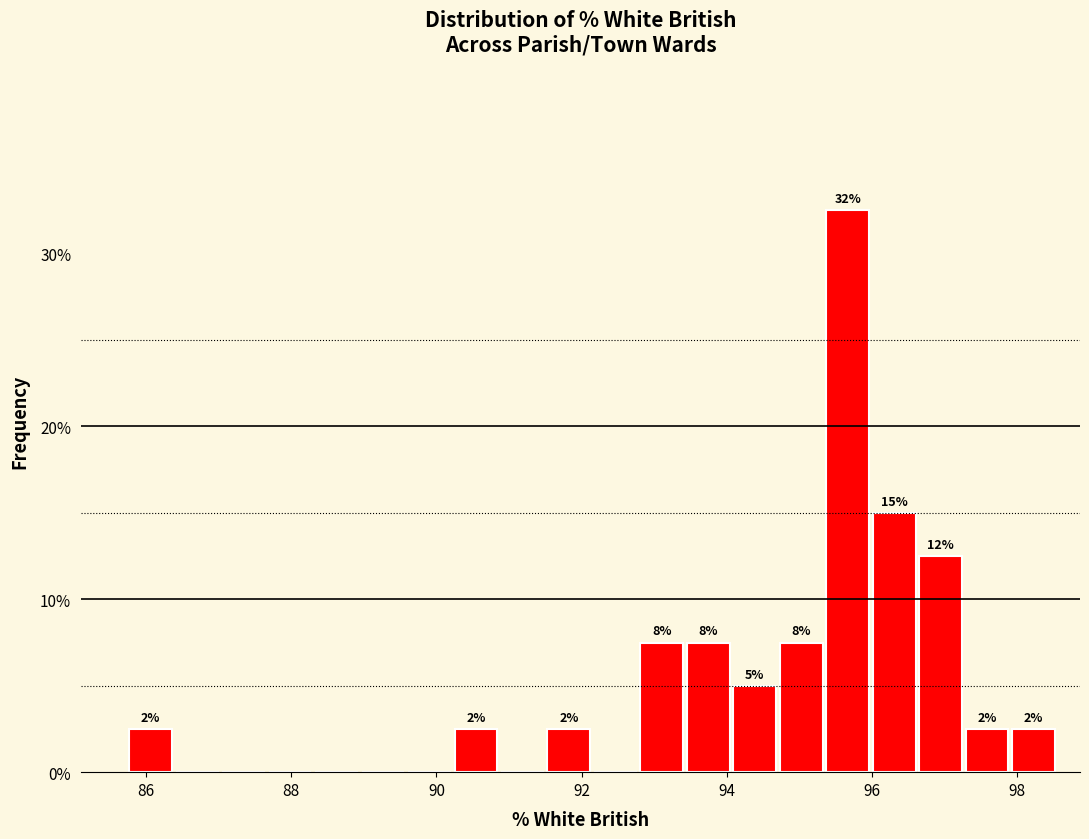

Around what value on the x-axis is the tallest bar? Give the approximate position of its centre, as read against the axis.

95.6